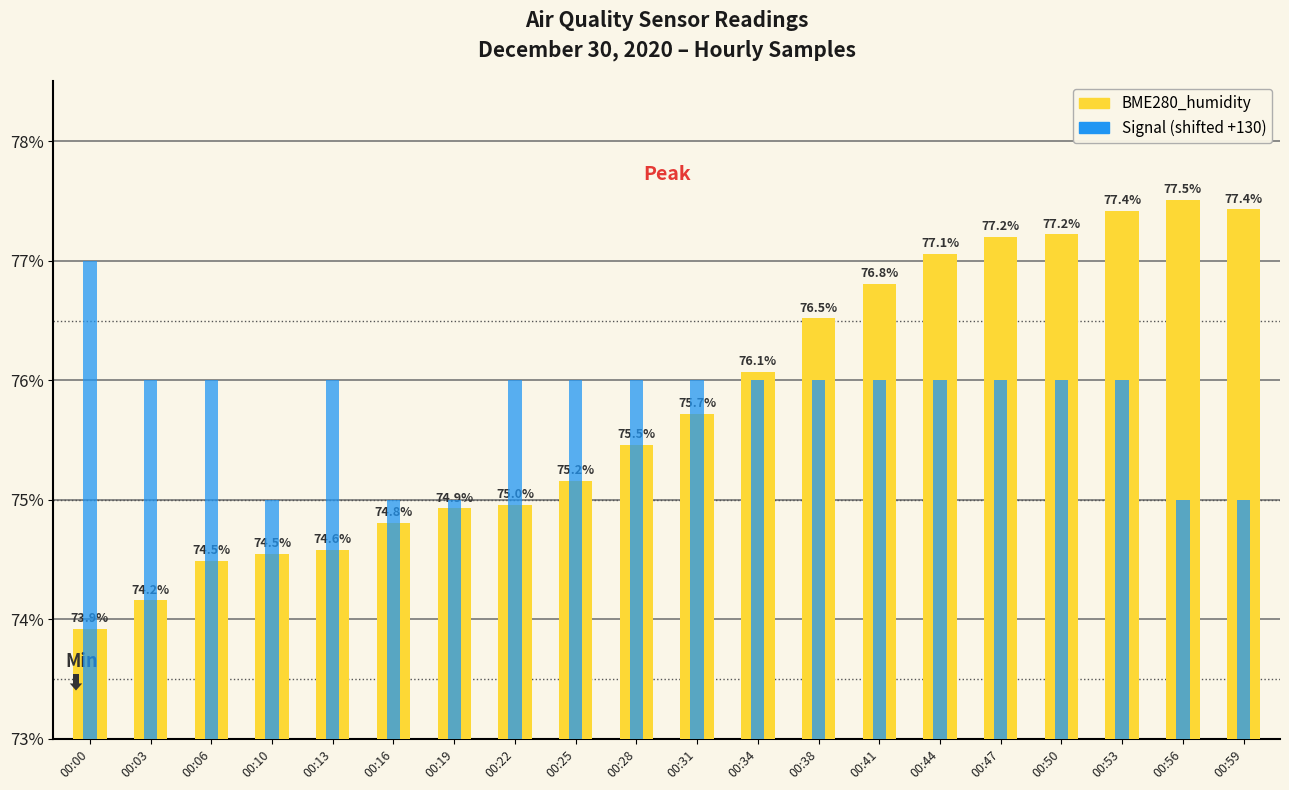

The Signal (shifted) series shows 75.0 at 00:10. True or false?

True